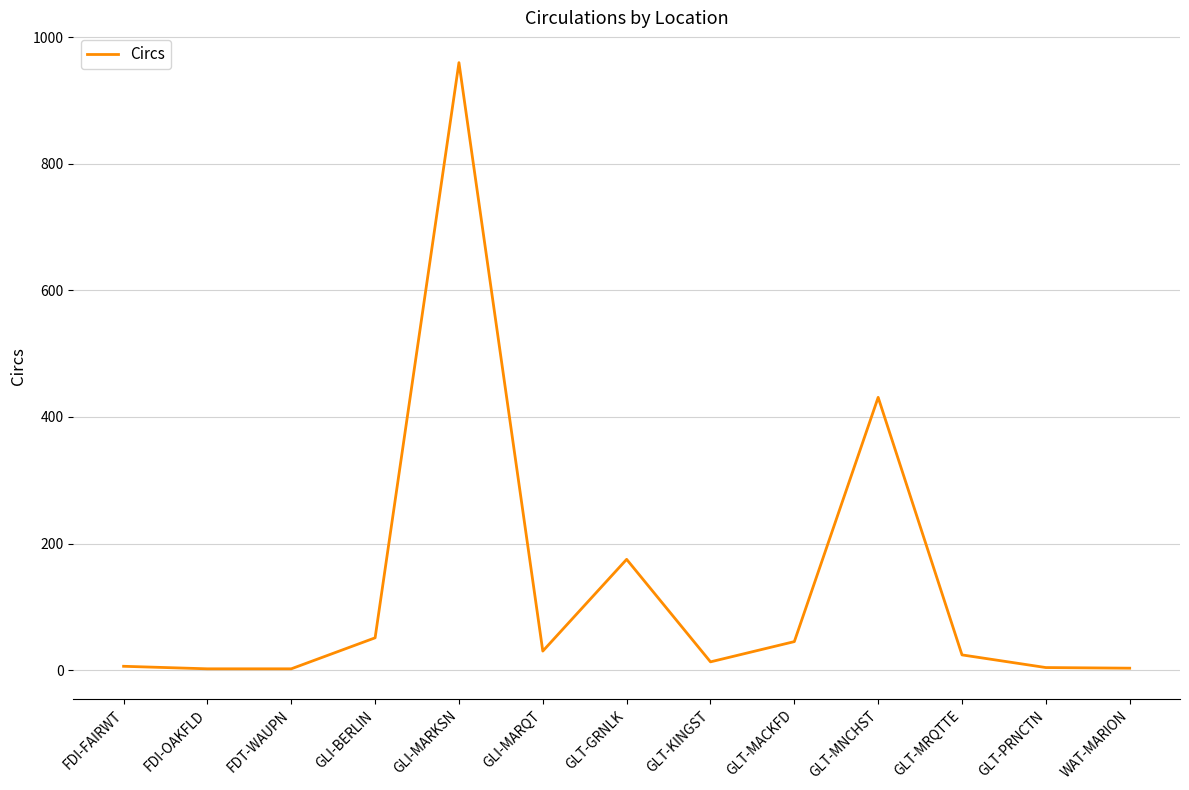

Approximately how many times larger is the value at GLT-MACKFD compared to GLT-GRNLK?

0.3